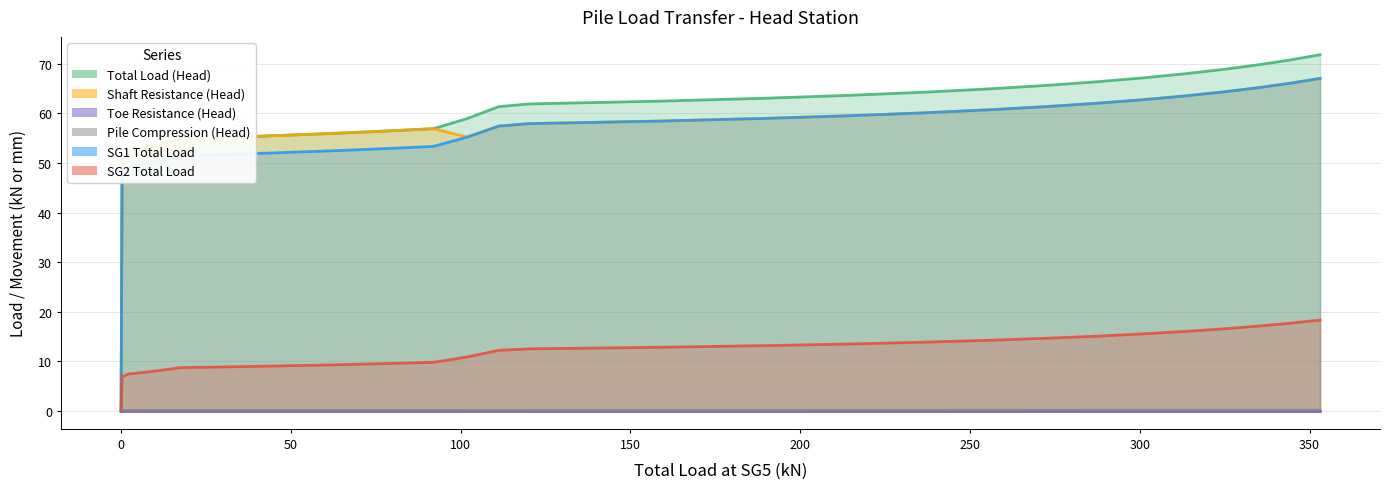

Between 17.3441 and 353.0932, which is larger?

353.0932